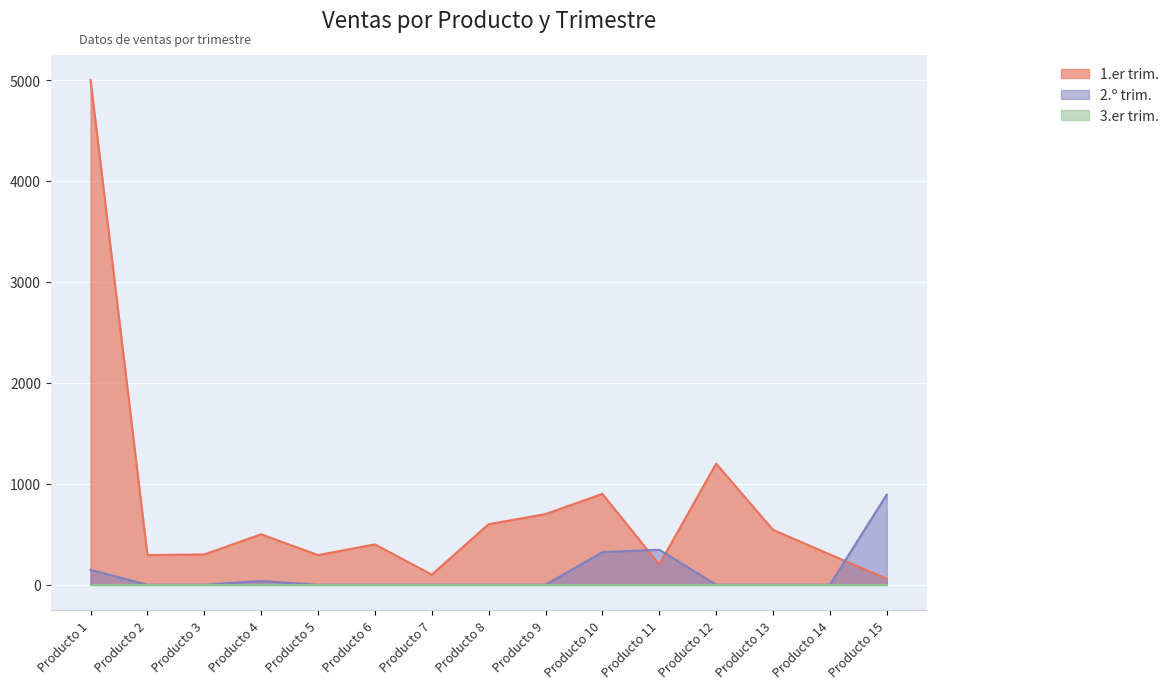

At which label does 2.º trim. reach its minimum?

Producto 2